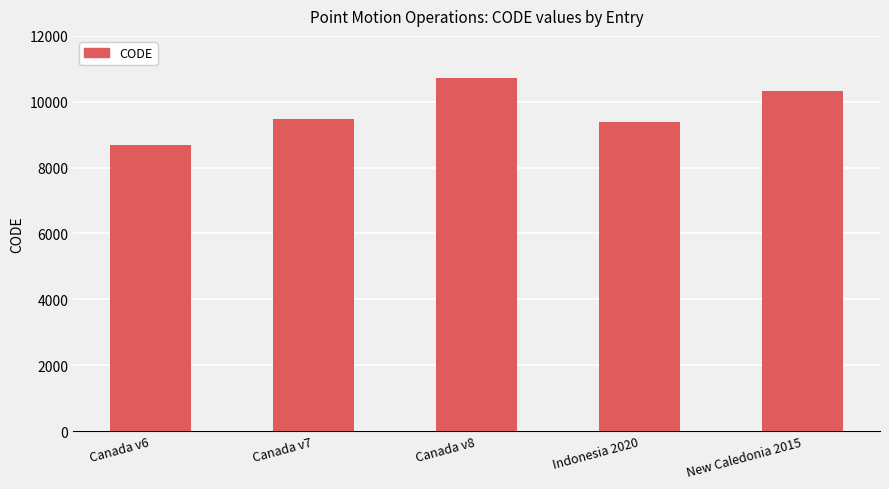

The value at Canada v7 is 9483. True or false?

True